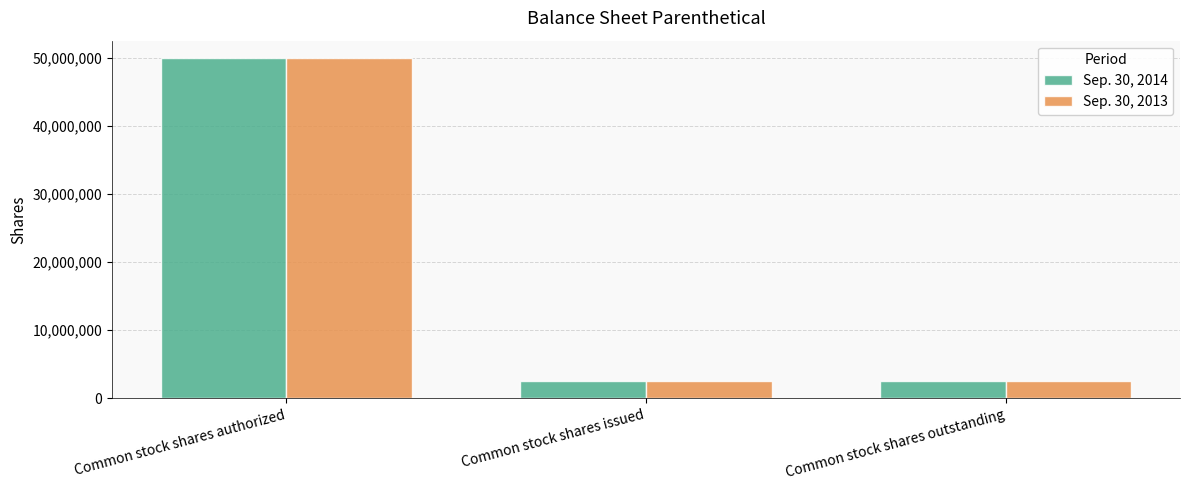

What is the highest value of the Sep. 30, 2014 series?

50000000